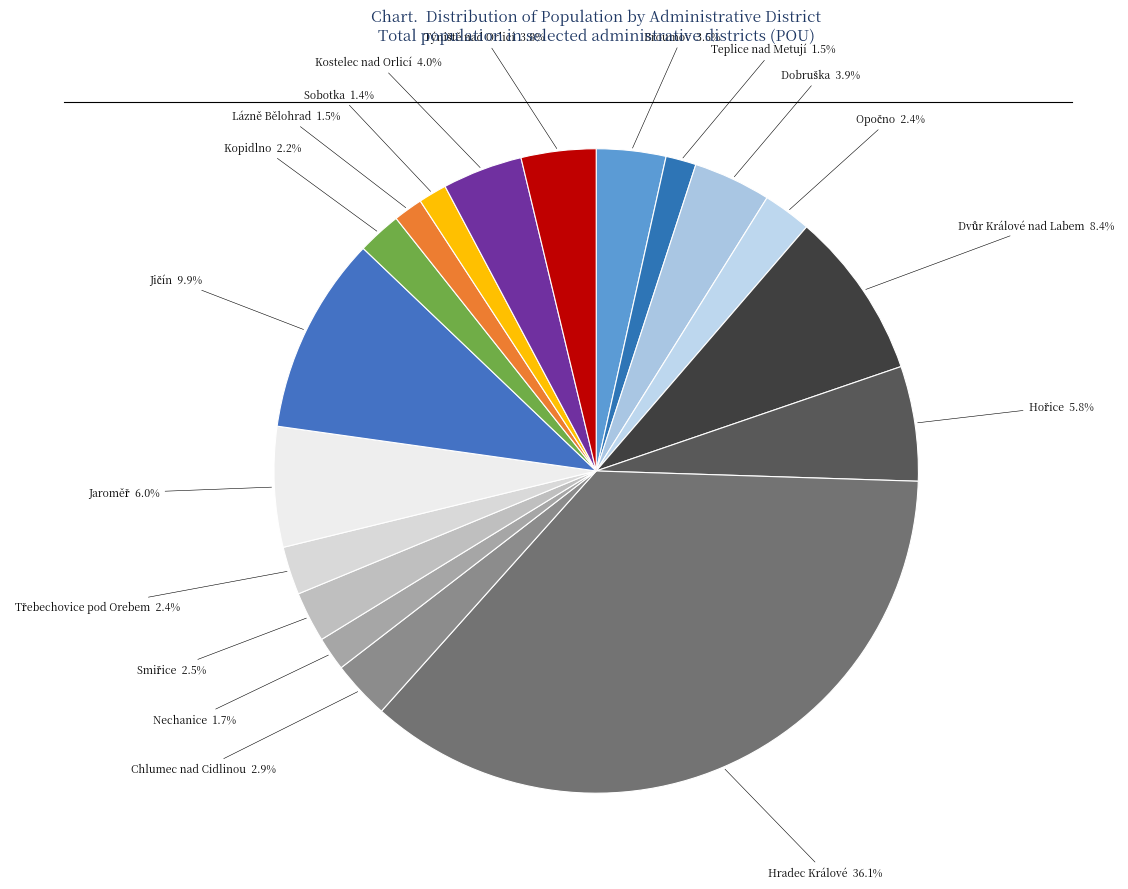

What percentage is the Nechanice slice, to the nearest percent?

2%